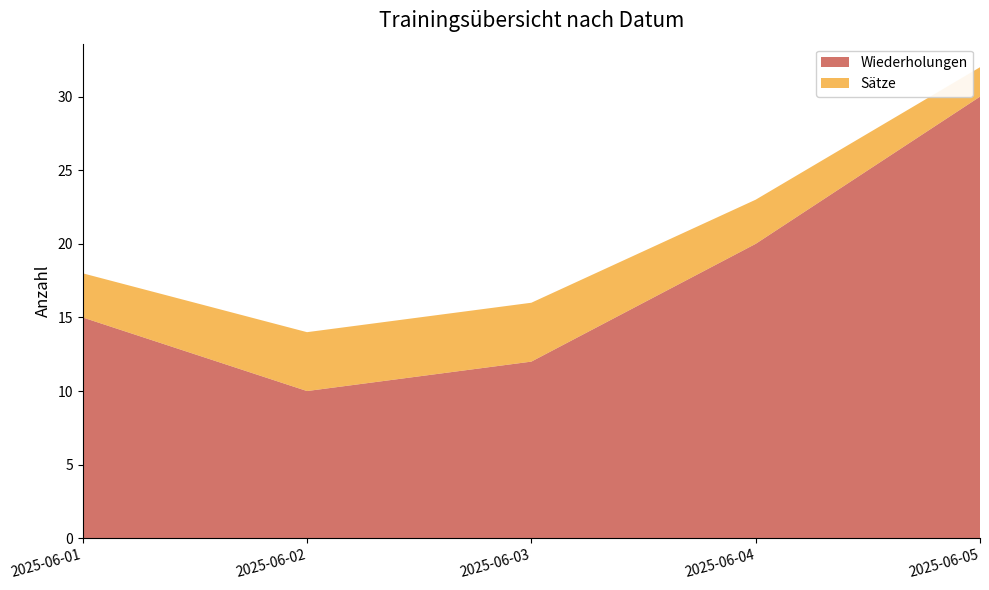

Reading left to right, what are all the values shown in this chart?

Wiederholungen: 15	10	12	20	30
Sätze: 3	4	4	3	2